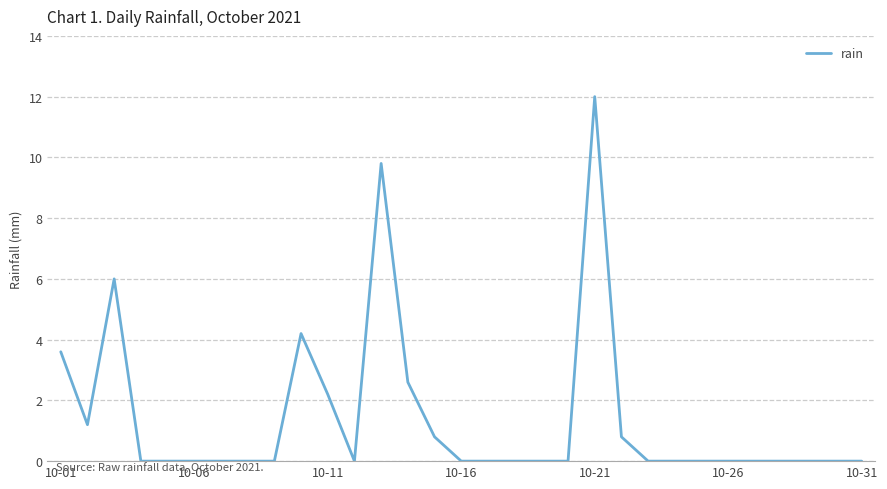

True or false: there are more than 2 points higher than both neighbors.

True